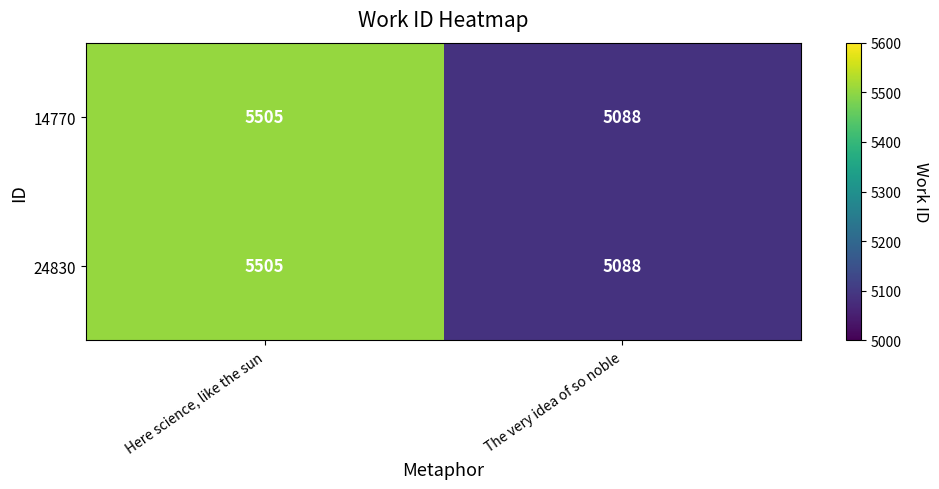

At which category is the sum across all series the highest?

Here science, like the sun